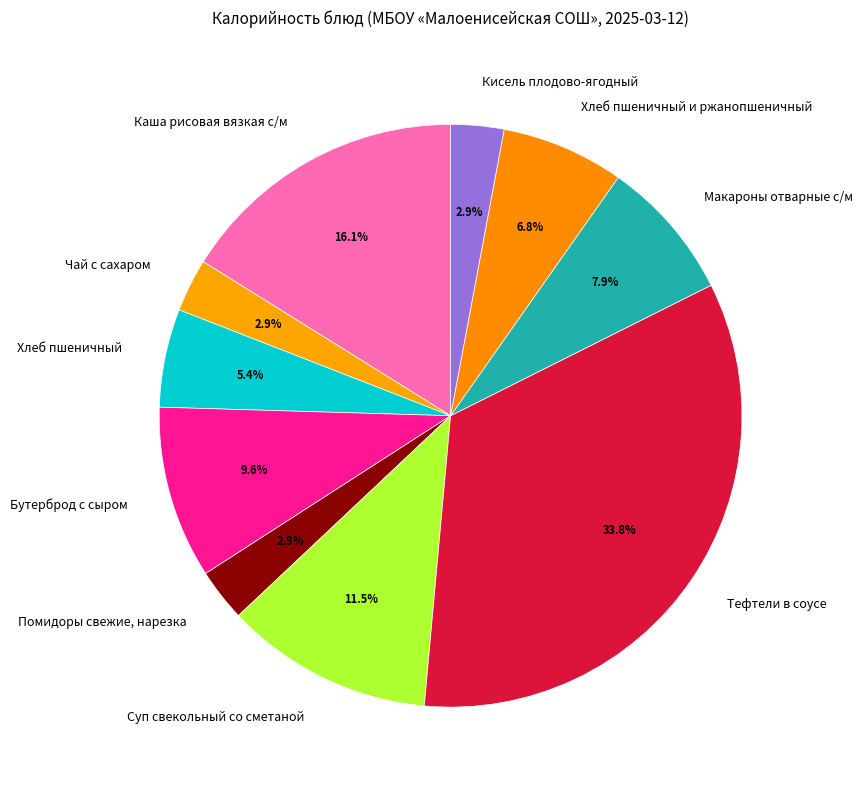

What percentage is the Хлеб пшеничный slice, to the nearest percent?

5%